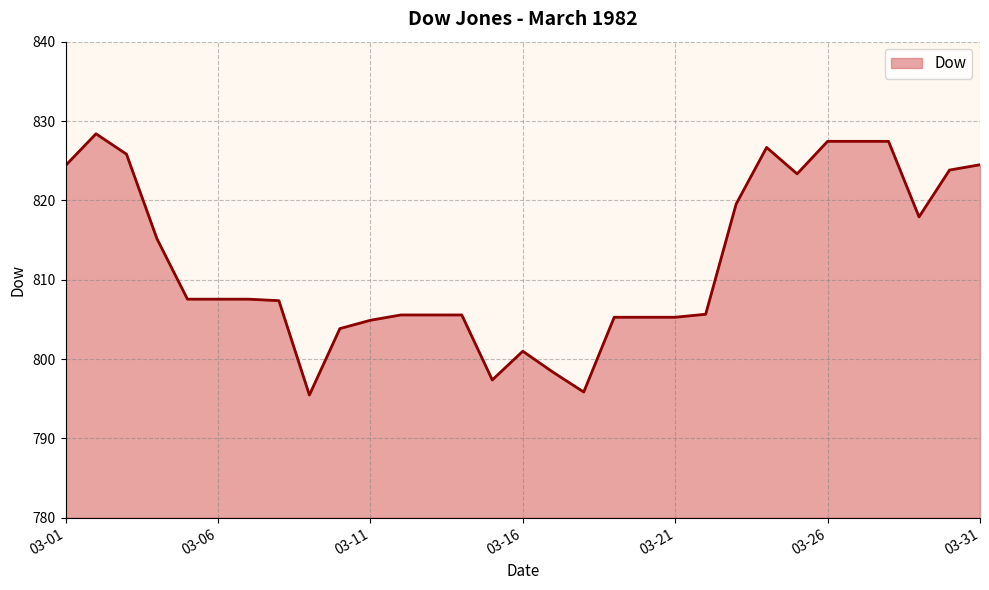

What is the difference between the maximum and minimum values?

32.9